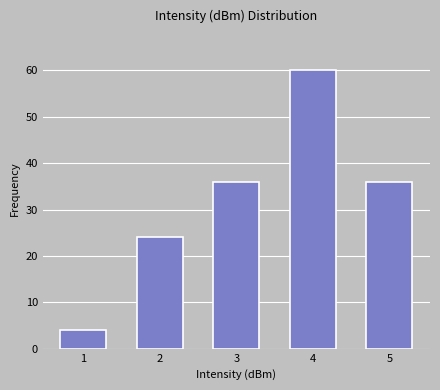

Reading left to right, list all the values displayed in this chart.

1=4	2=24	3=36	4=60	5=36